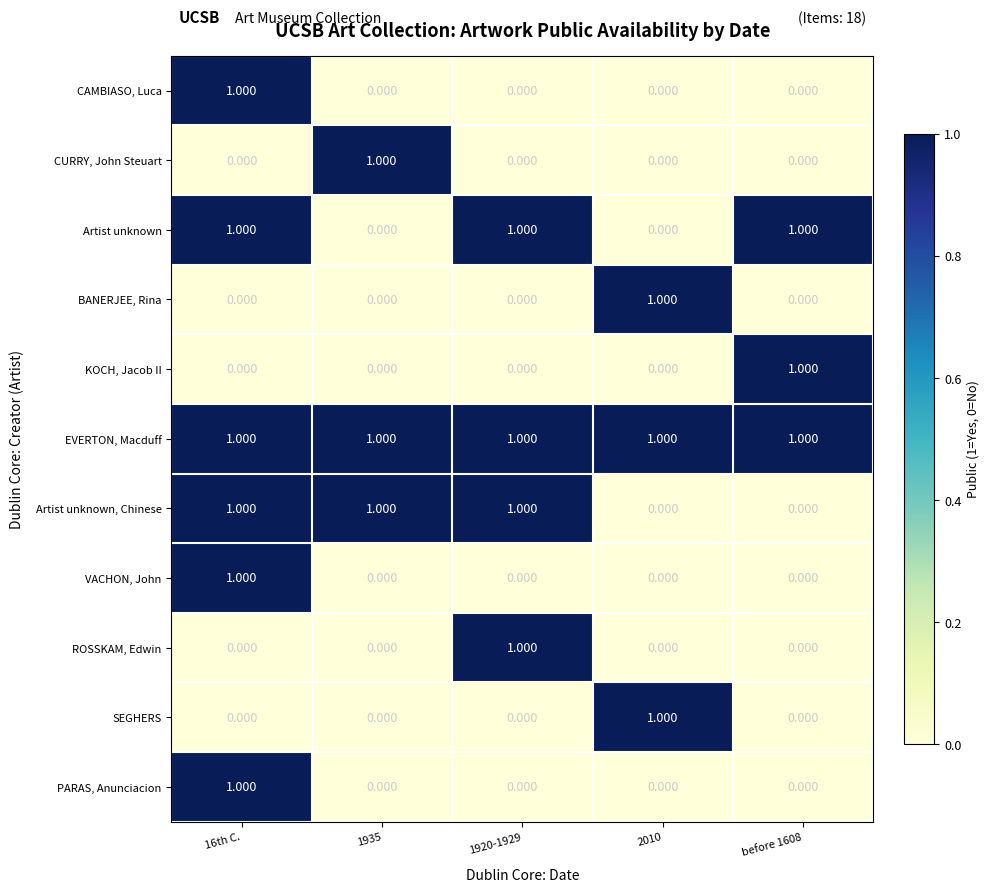

Is the value of EVERTON, Macduff at 16th C. greater than the value of CURRY, John Steuart at before 1608?

Yes